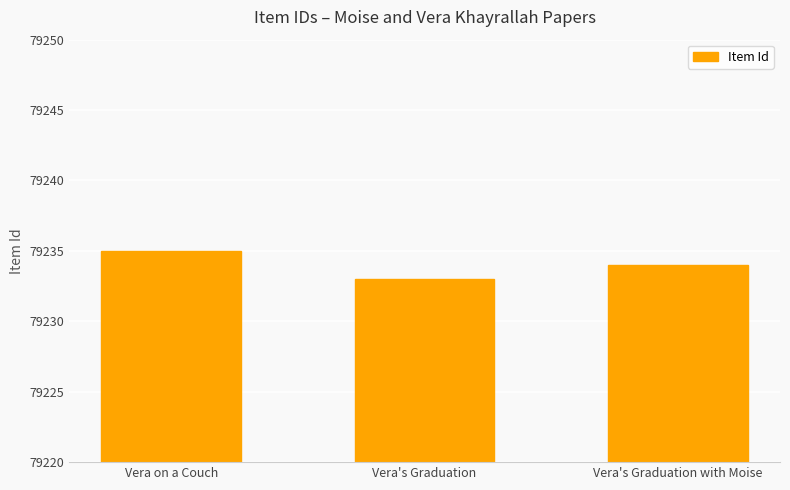

Which has a higher value, Vera on a Couch or Vera's Graduation with Moise?

Vera on a Couch